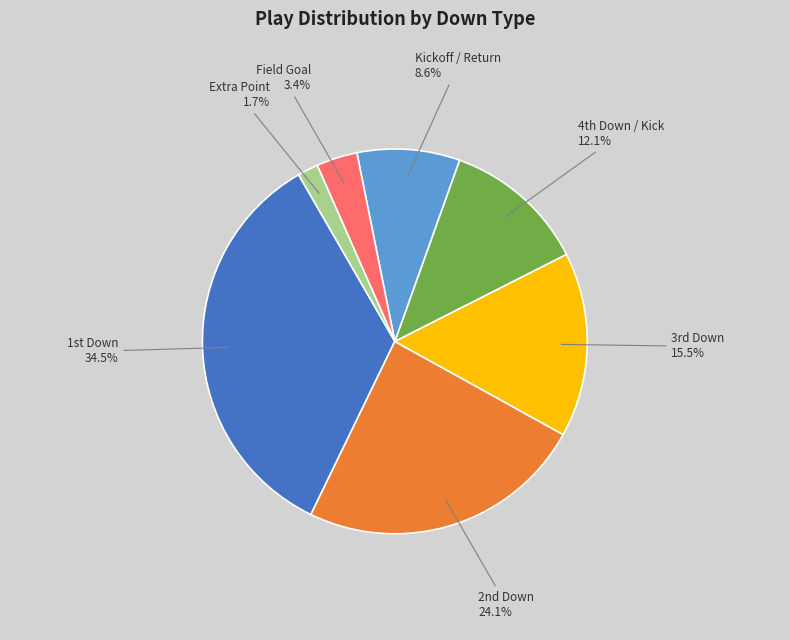

Count the number of slices in the pie.

2